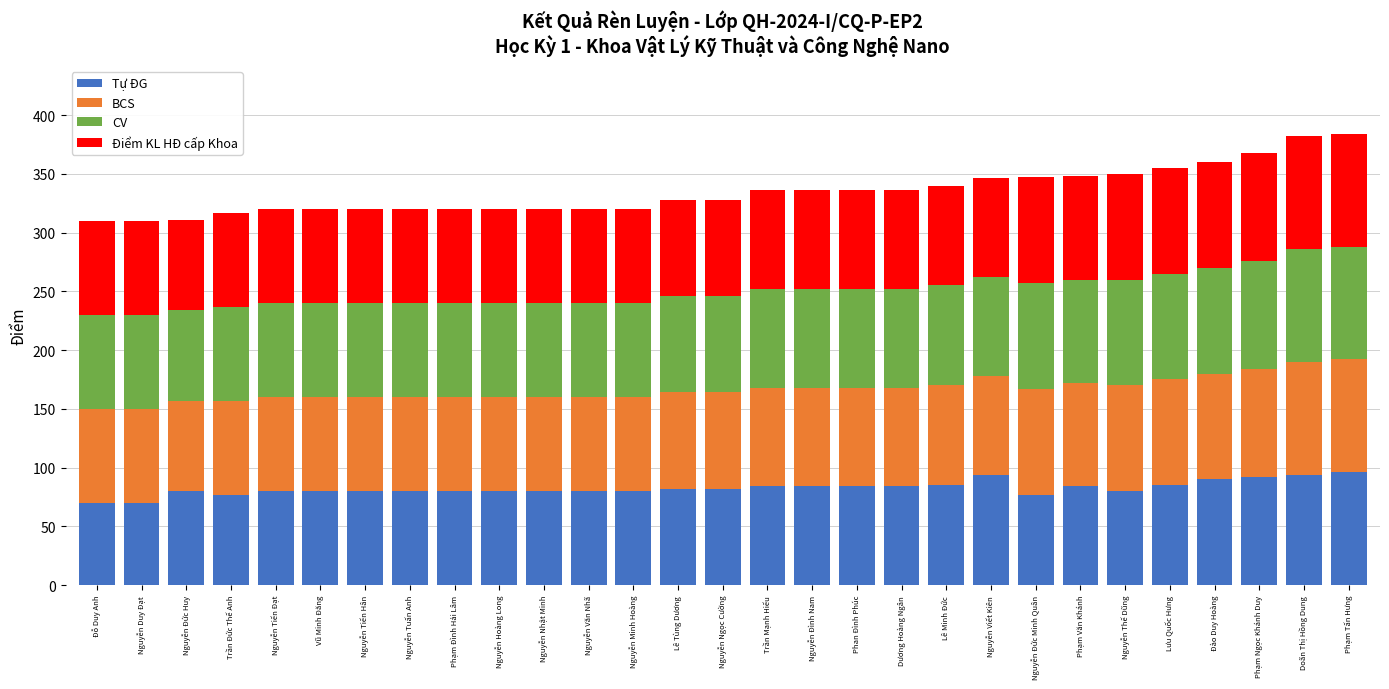

What is the total value across all series at Nguyễn Tiến Đạt?

320